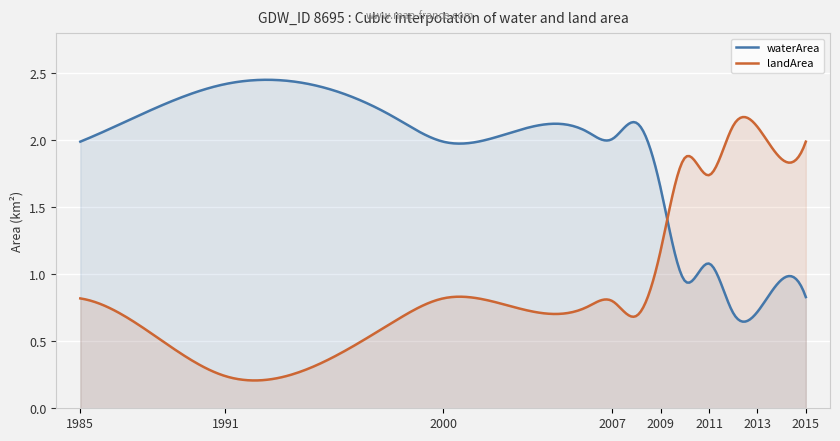

At how many categories does at least one series exceed 0?

300